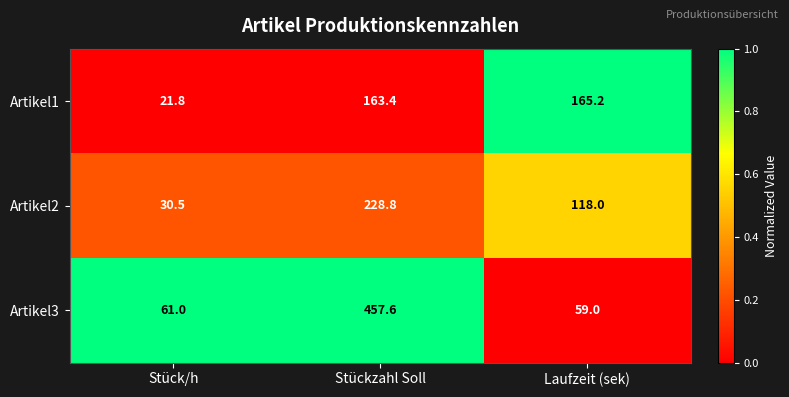

What is the difference between the second highest and minimum values in the Artikel1 series?

141.6